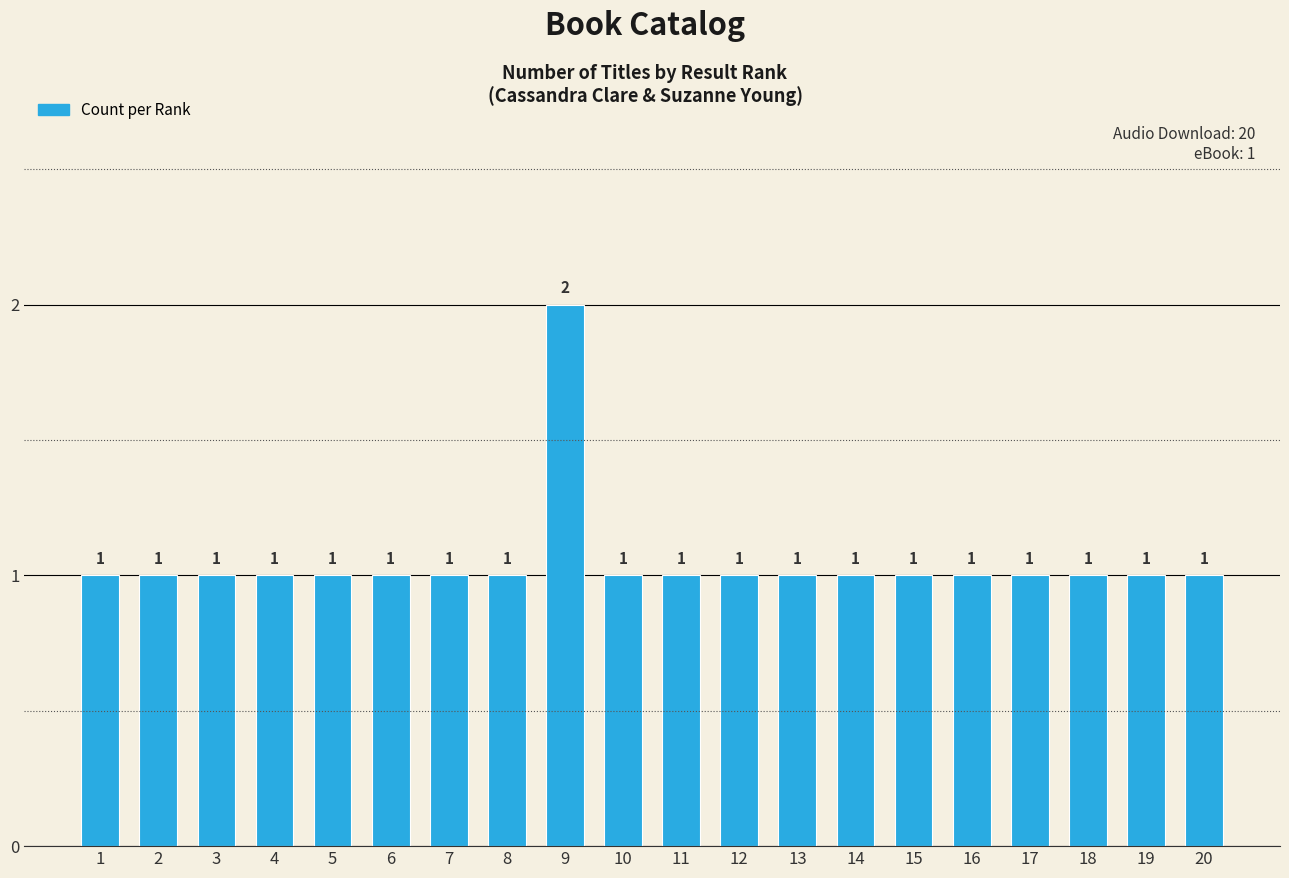

What is the sum of all values?

21